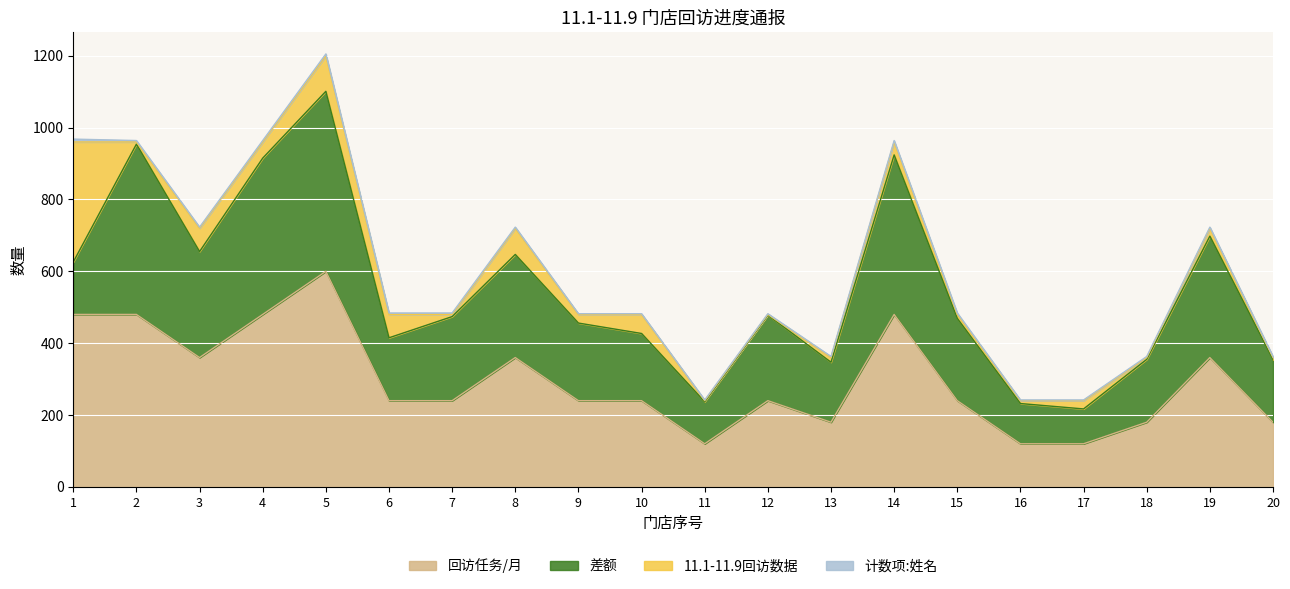

What is the lowest value of the 回访任务/月 series?

120